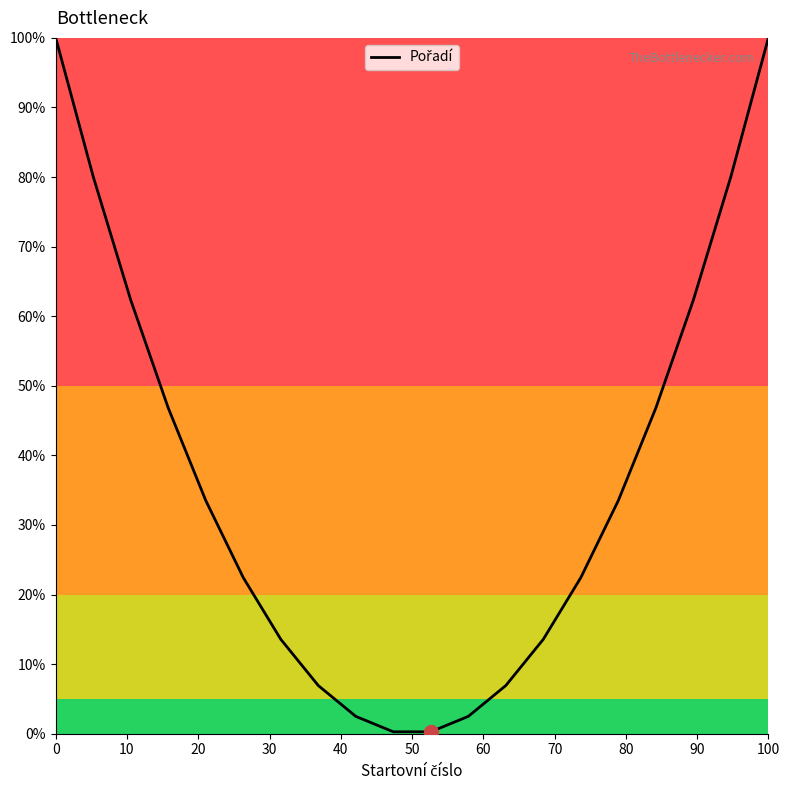

What is the greatest value displayed?

100.0